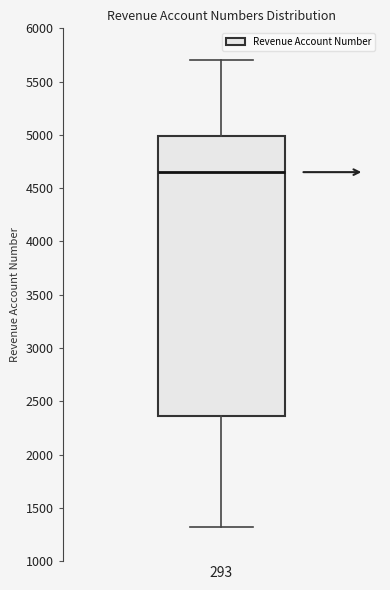

Read this box plot against the y-axis: the position of the median line, the range covered by the box, and the ends of both whiskers. The values are not printed on the chart, so give them approximately, as read against the axis.

median 4650, box 2350 to 5000, whiskers 1300 to 5700